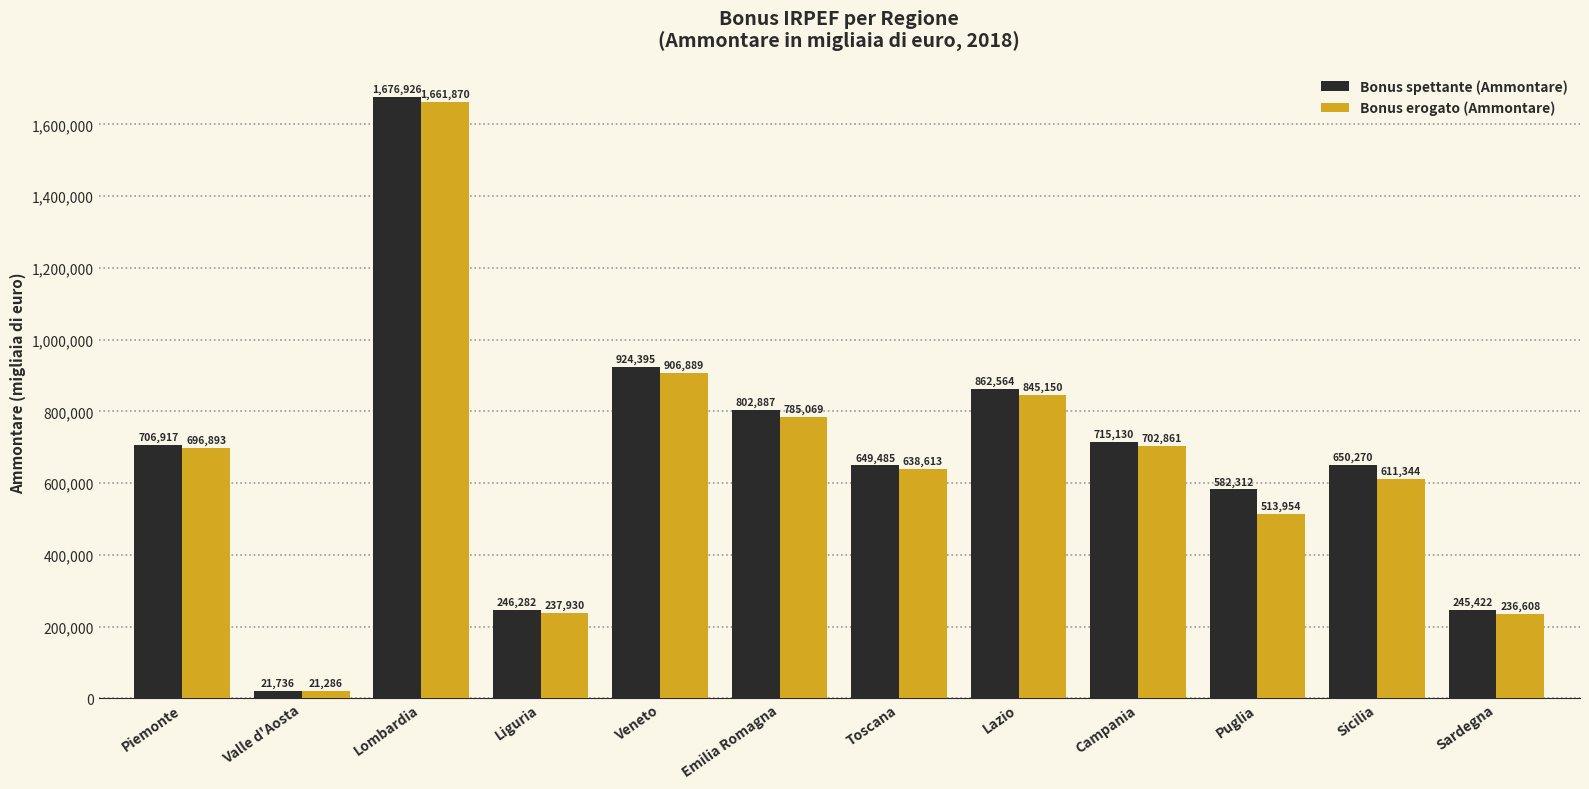

Are the bars horizontal?

No